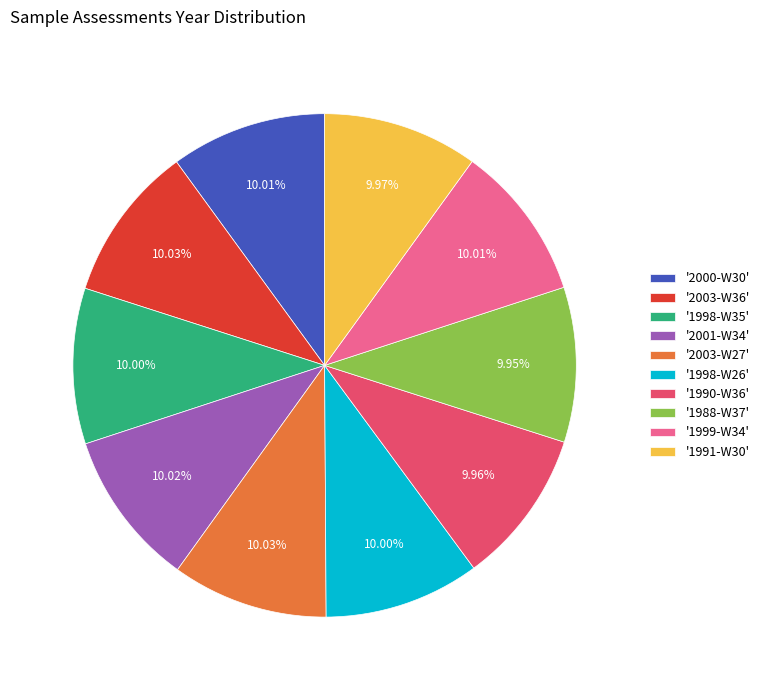

What is the ratio of the value at '2003-W27' to the value at '2000-W30'?

1.0